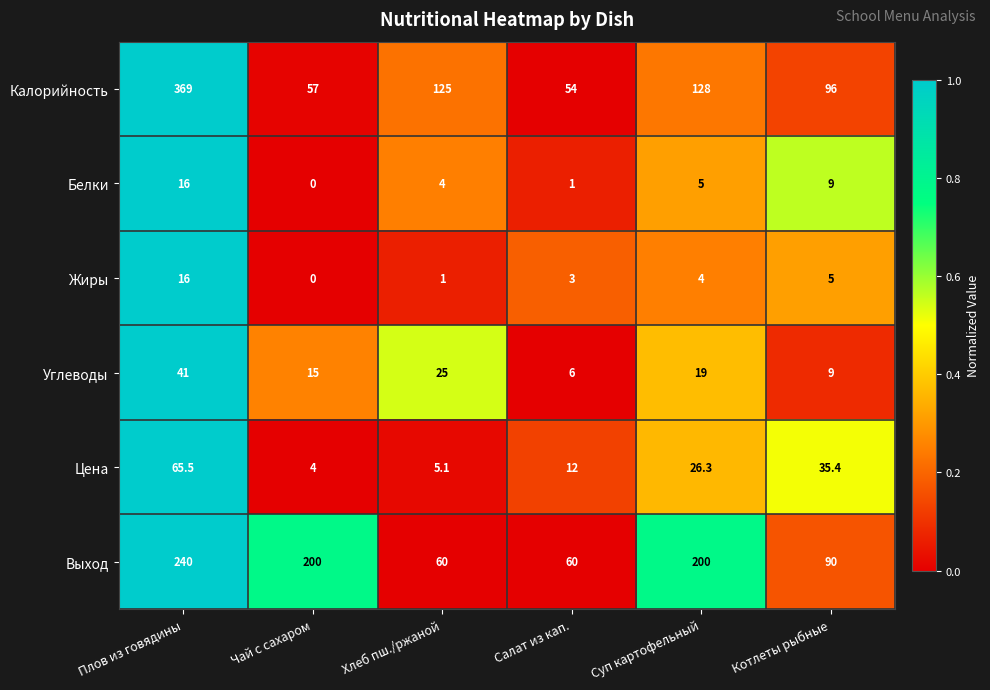

Rank the categories by Углеводы value from lowest to highest.

Салат из кап., Котлеты рыбные, Чай с сахаром, Суп картофельный, Хлеб пш./ржаной, Плов из говядины